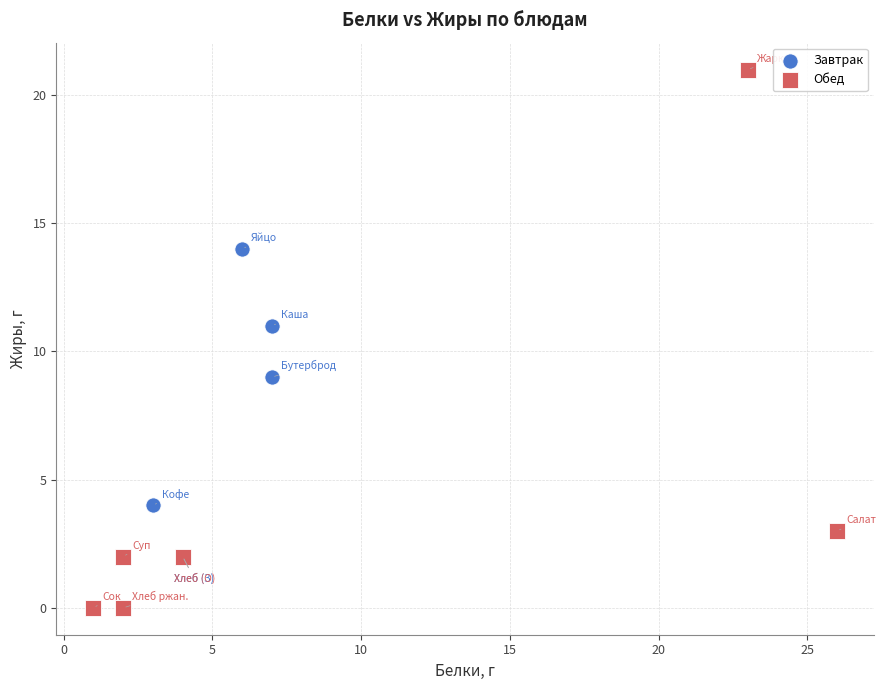

Which series contains the lowest Y value?

Обед